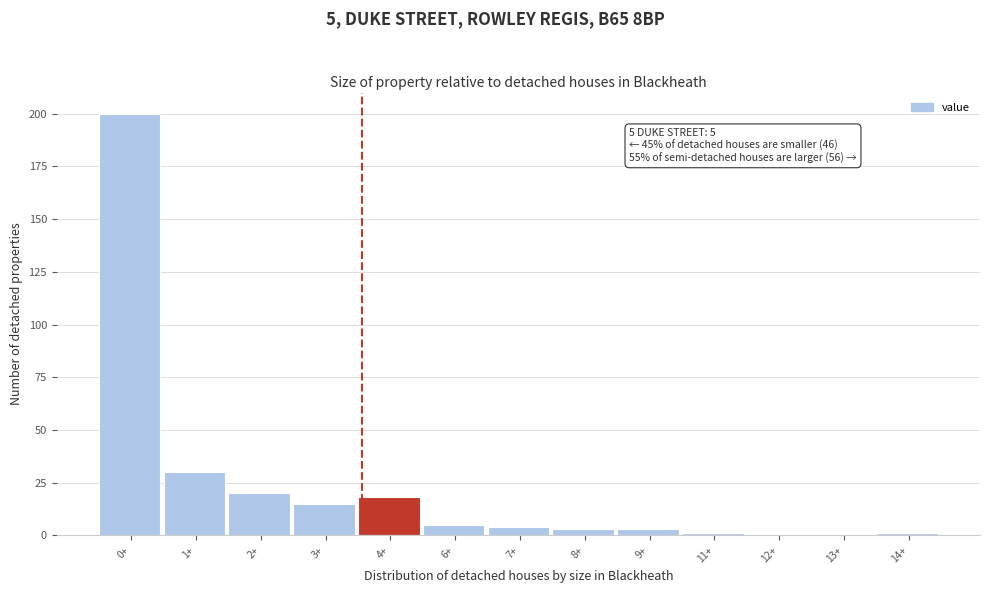

Reading left to right, transcribe all the data shown in this chart.

0+=200	1+=30	2+=20	3+=15	4+=18	6+=5	7+=4	8+=3	9+=3	11+=1	12+=0	13+=0	14+=1